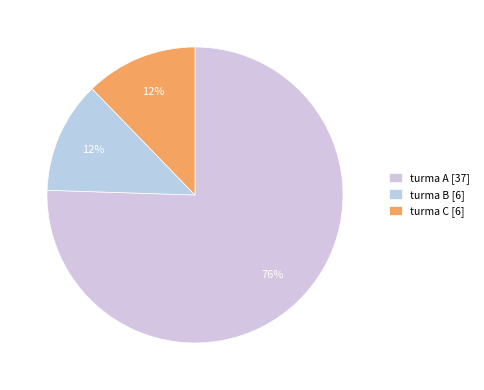

Which category has the biggest portion of the pie?

turma A [37]